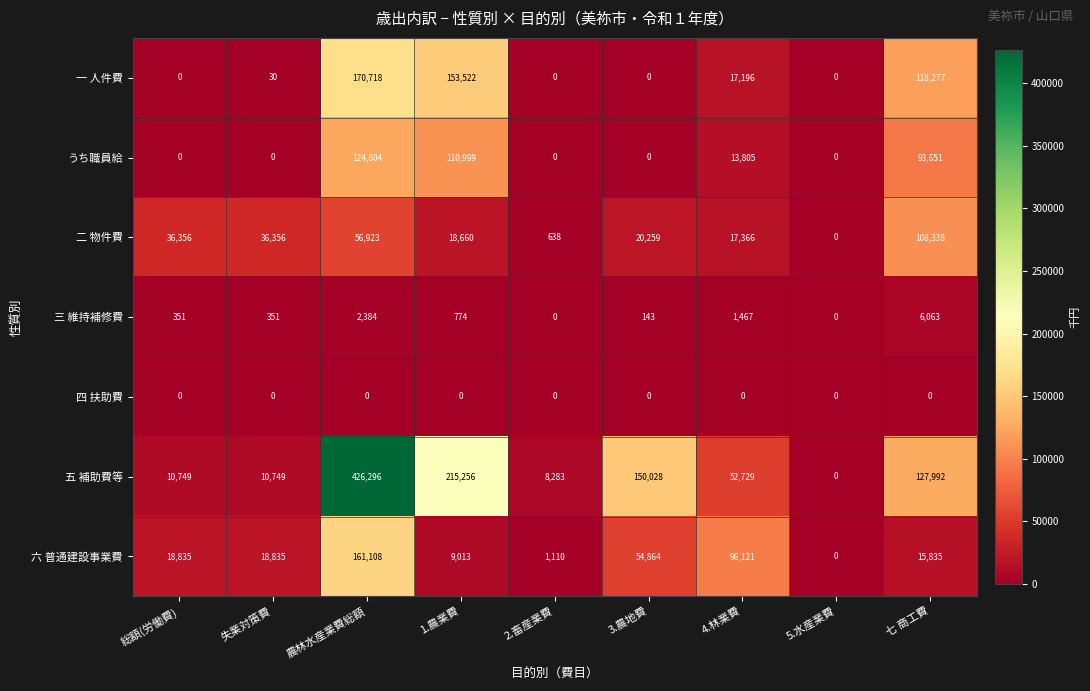

What is the difference between the second highest and minimum values in the 三 維持補修費 series?

2384